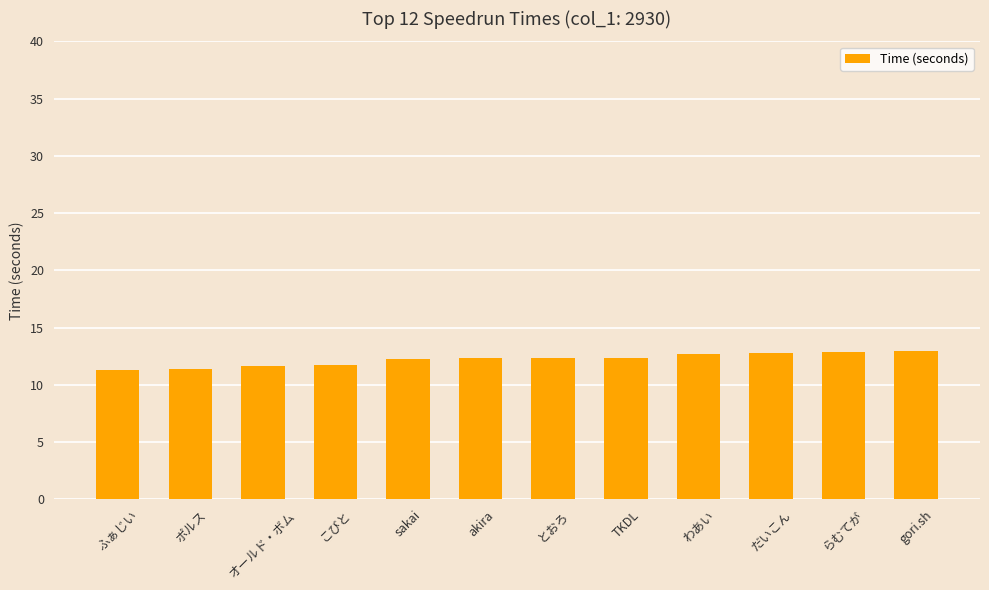

What is the change in value from わあい to らむてが?

+0.2